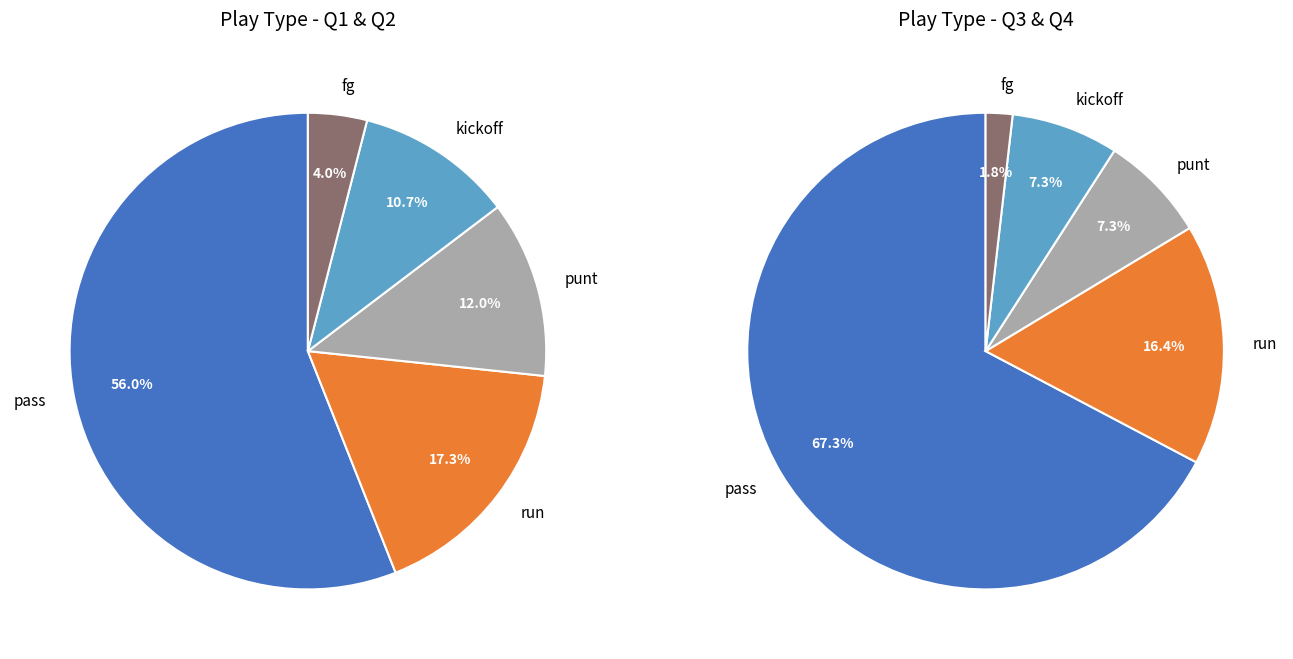

What percentage is the kickoff slice, to the nearest percent?

9%